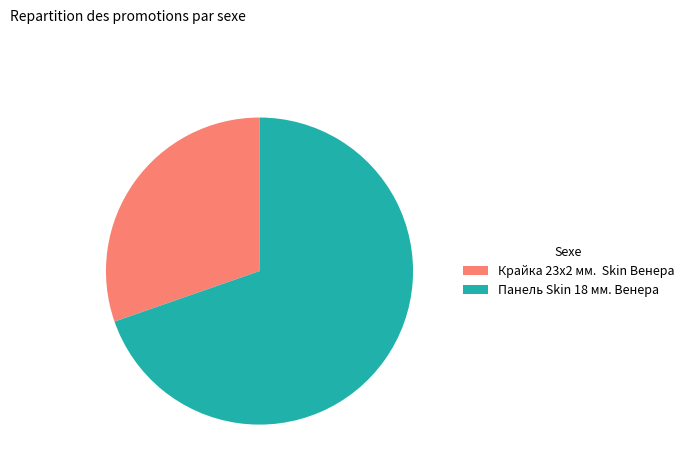

True or false: Панель Skin 18 мм. Венера accounts for 59% of the total.

False